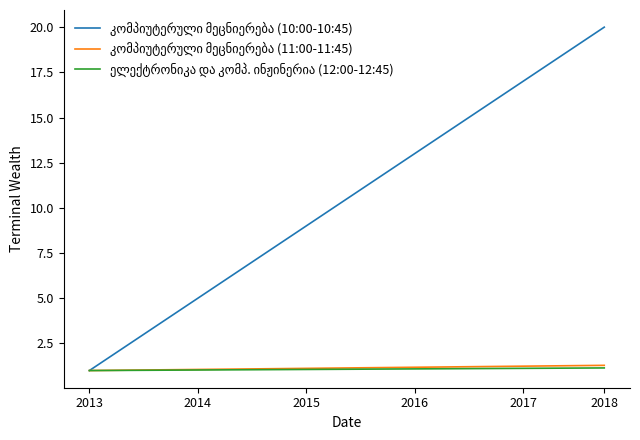

What is the maximum value shown in the chart?

20.0